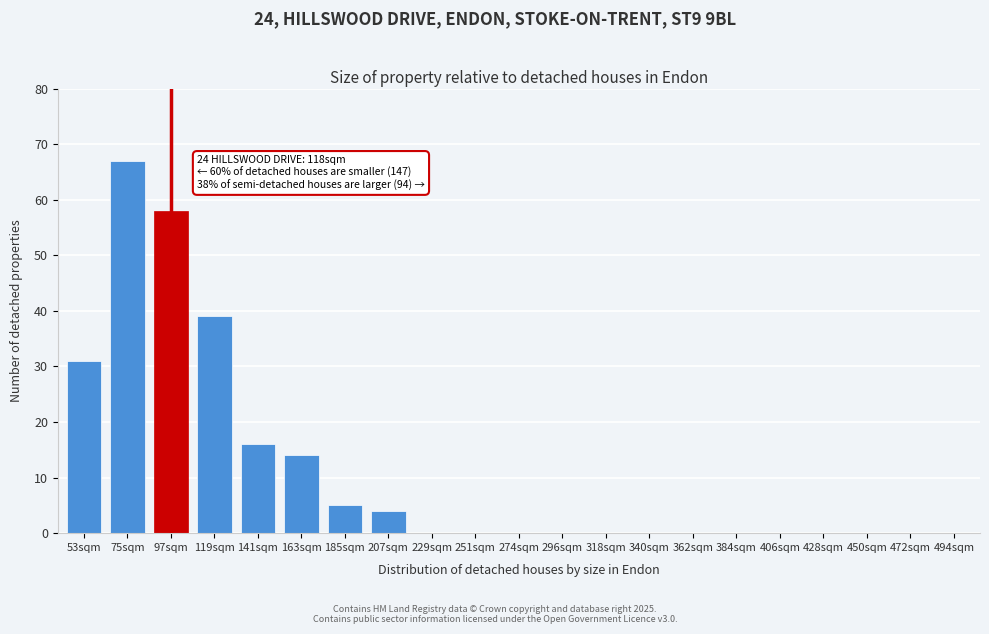

Reading right to left, extract all data points from this chart.

494sqm=0	472sqm=0	450sqm=0	428sqm=0	406sqm=0	384sqm=0	362sqm=0	340sqm=0	318sqm=0	296sqm=0	274sqm=0	251sqm=0	229sqm=0	207sqm=4	185sqm=5	163sqm=14	141sqm=16	119sqm=39	97sqm=58	75sqm=67	53sqm=31